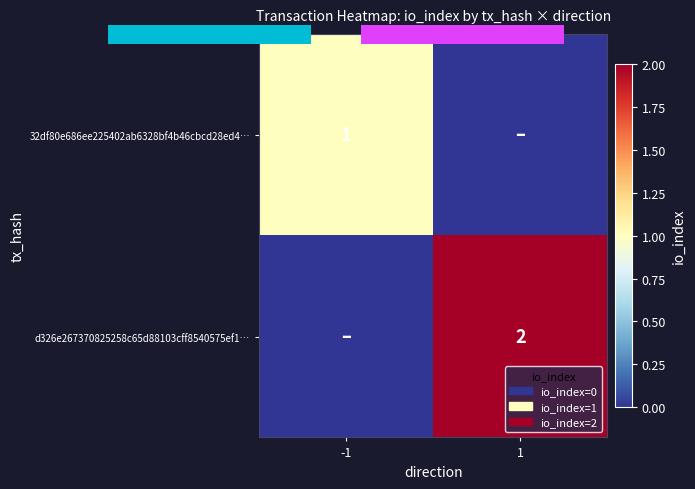

What is the total value across all series at 1?

2